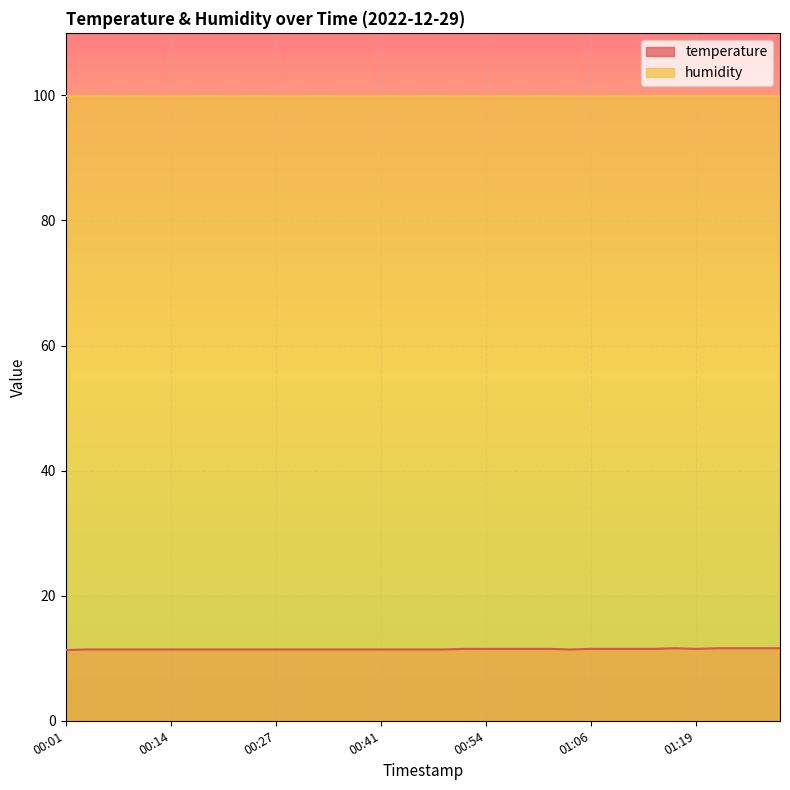

How many lines are shown in the chart?

2